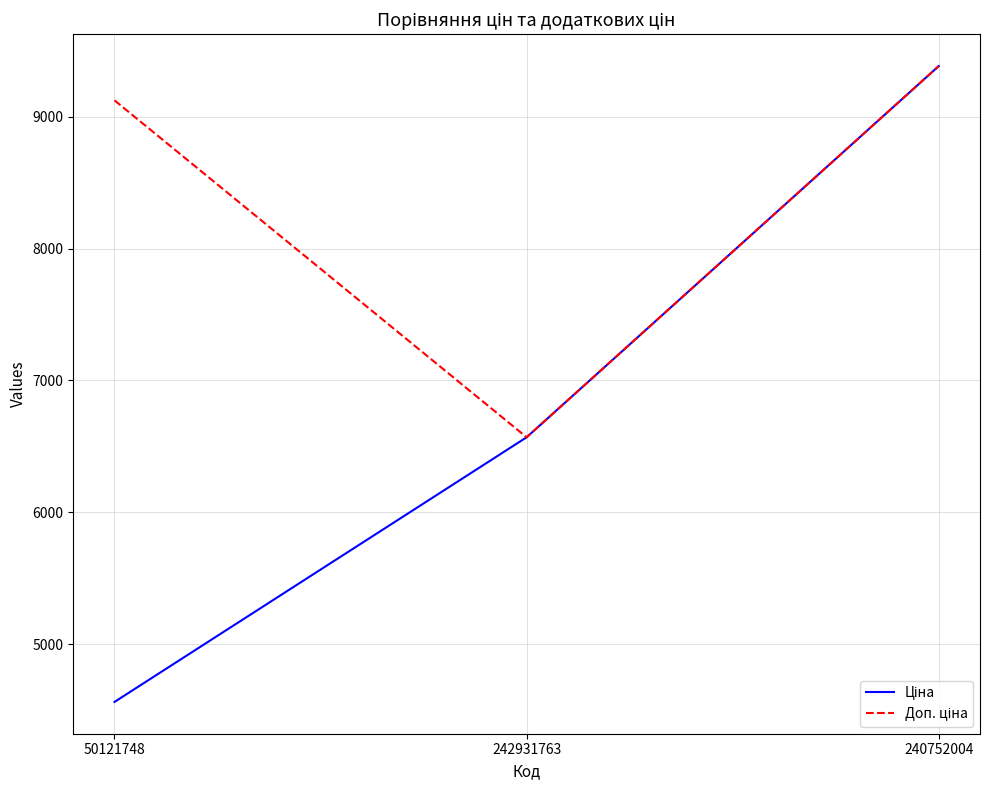

What is the maximum value shown in the chart?

9384.0